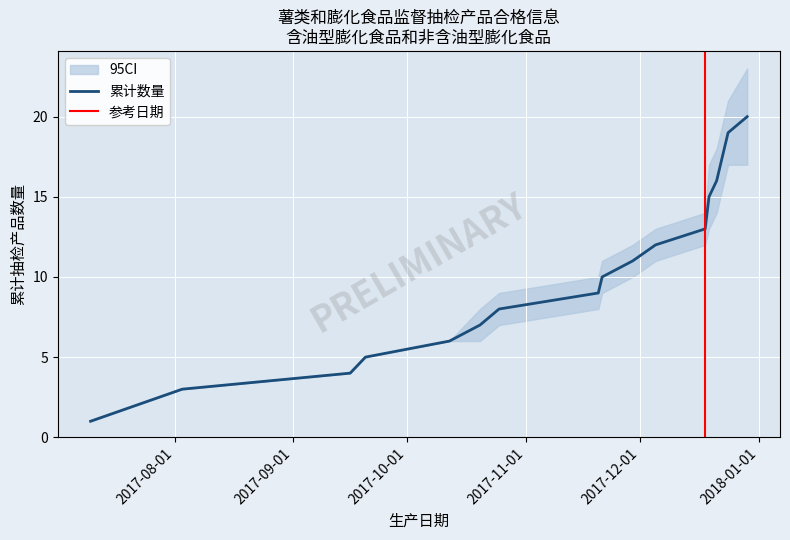

What is the label of the 20th point from the right?

2017-07-10